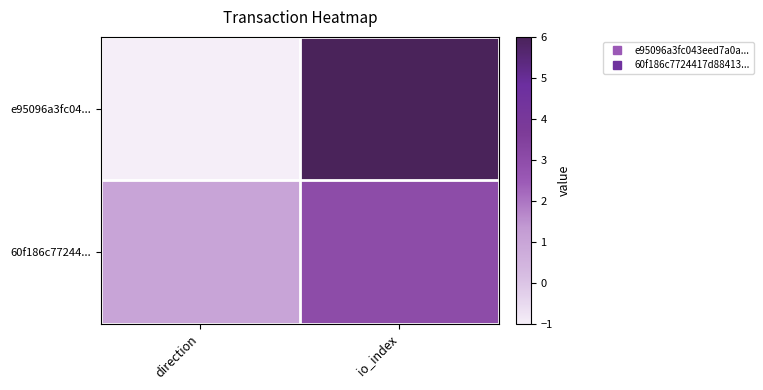

At which category is the sum across all series the highest?

io_index